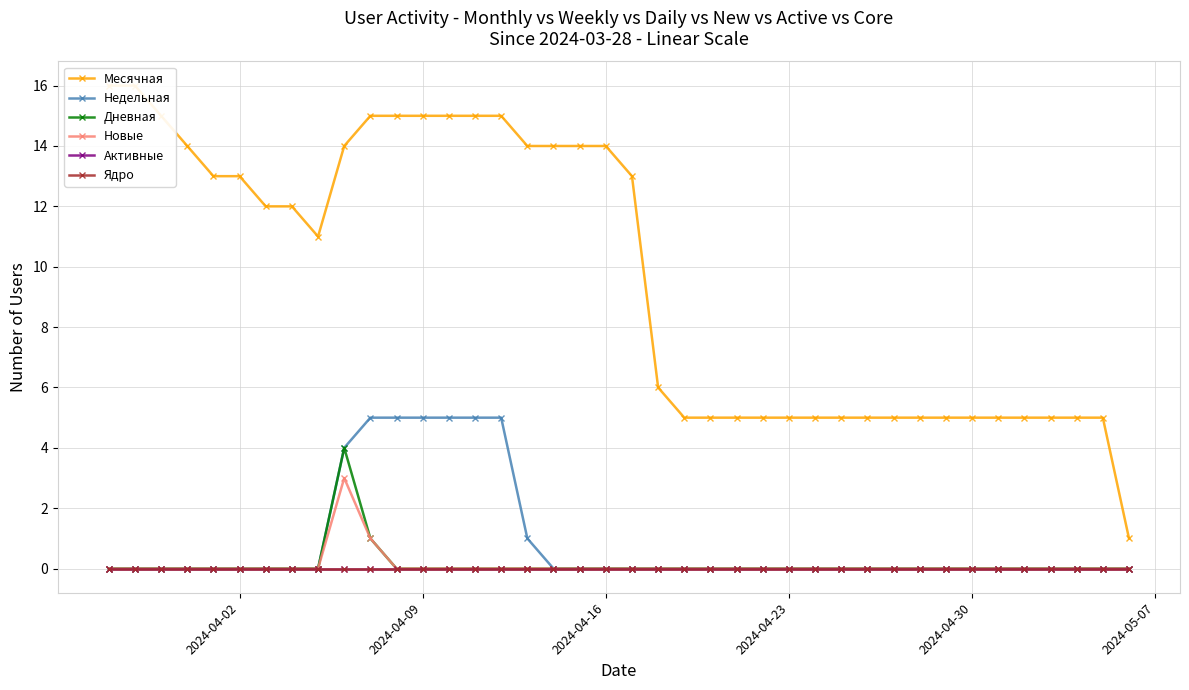

Which label corresponds to the smallest value in the chart?

2024-04-02